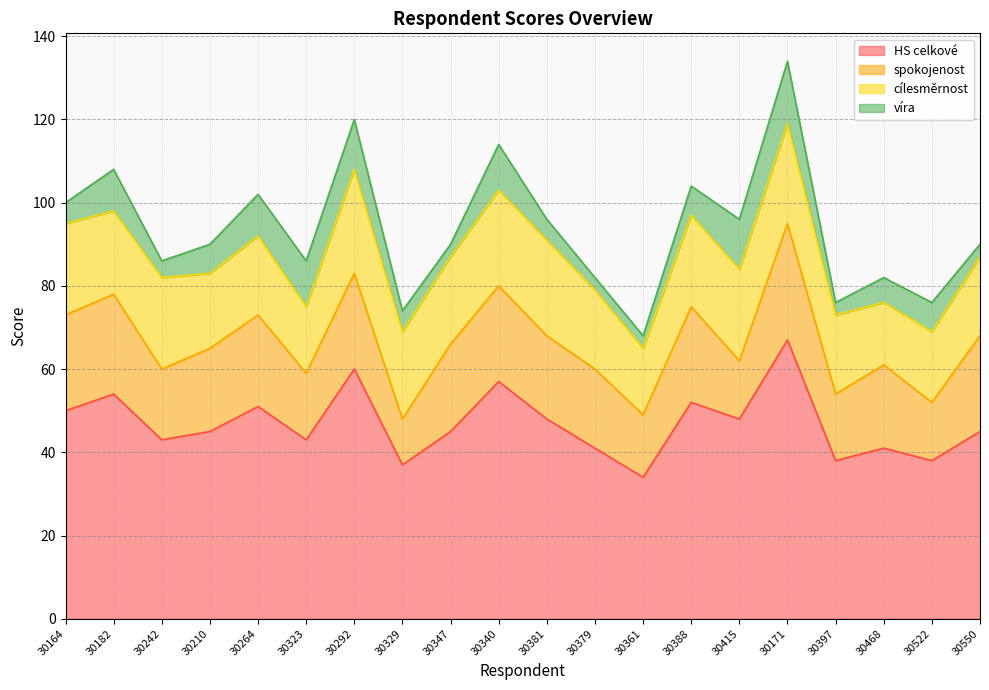

The value of HS celkové at 30397 is 17. True or false?

False